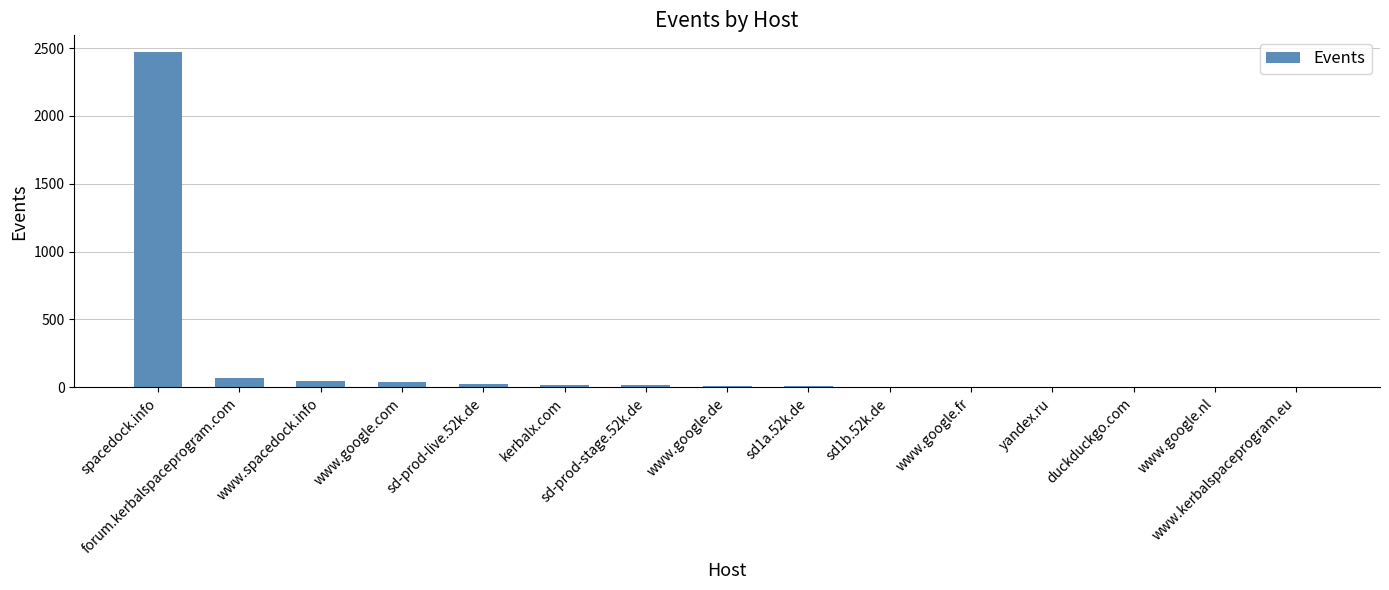

What is the greatest value displayed?

2470